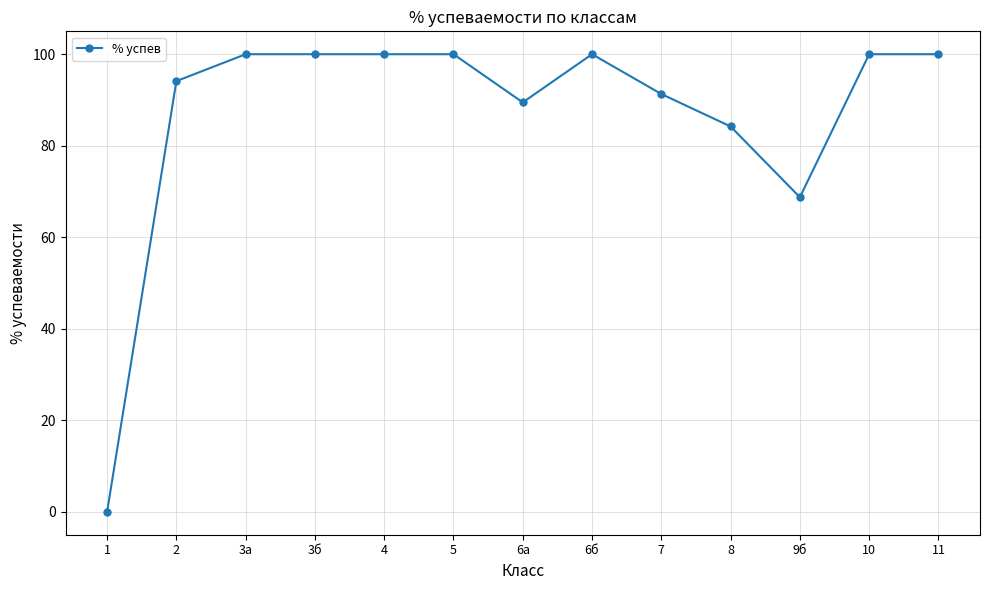

Which label corresponds to the smallest value in the chart?

1